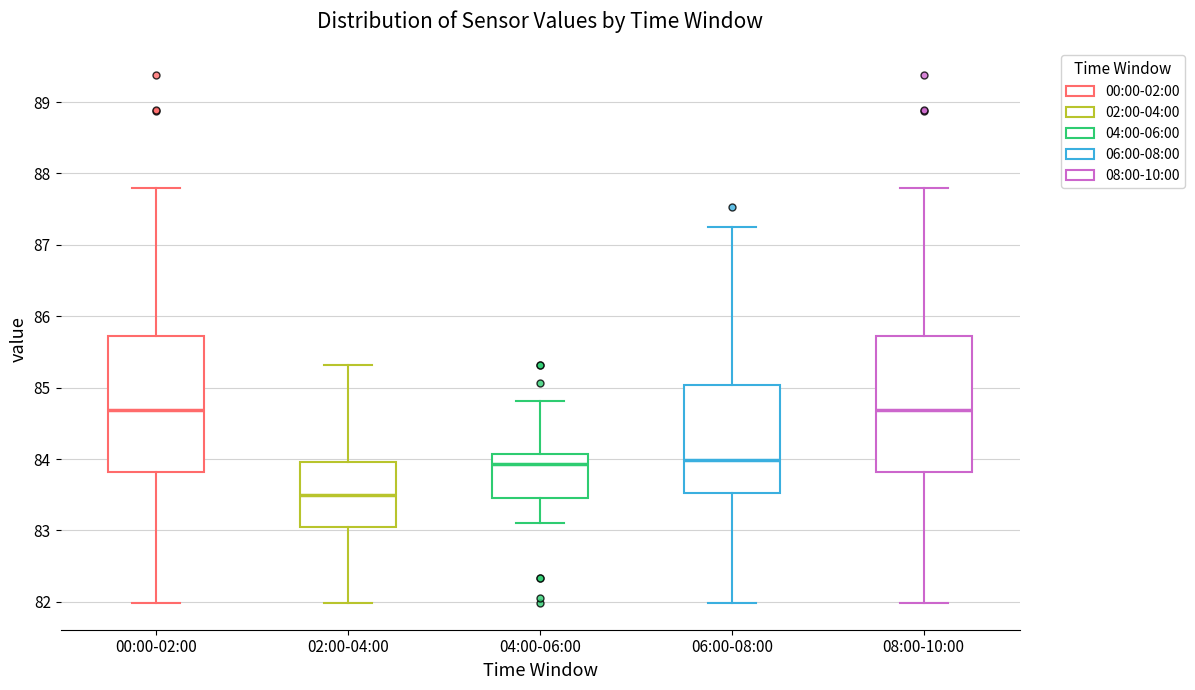

Reading left to right, transcribe this box plot: for each box, give where its median line is, the range the box spans, and where its two whiskers end, as read against the y-axis. The values are not printed on the chart, so give them approximately, as read against the axis.

00:00-02:00: median 84.7, box 83.8 to 85.7, whiskers 82.0 to 87.8
02:00-04:00: median 83.5, box 83.1 to 84.0, whiskers 82.0 to 85.3
04:00-06:00: median 83.9, box 83.5 to 84.1, whiskers 83.1 to 84.8
06:00-08:00: median 84.0, box 83.5 to 85.0, whiskers 82.0 to 87.3
08:00-10:00: median 84.7, box 83.8 to 85.7, whiskers 82.0 to 87.8